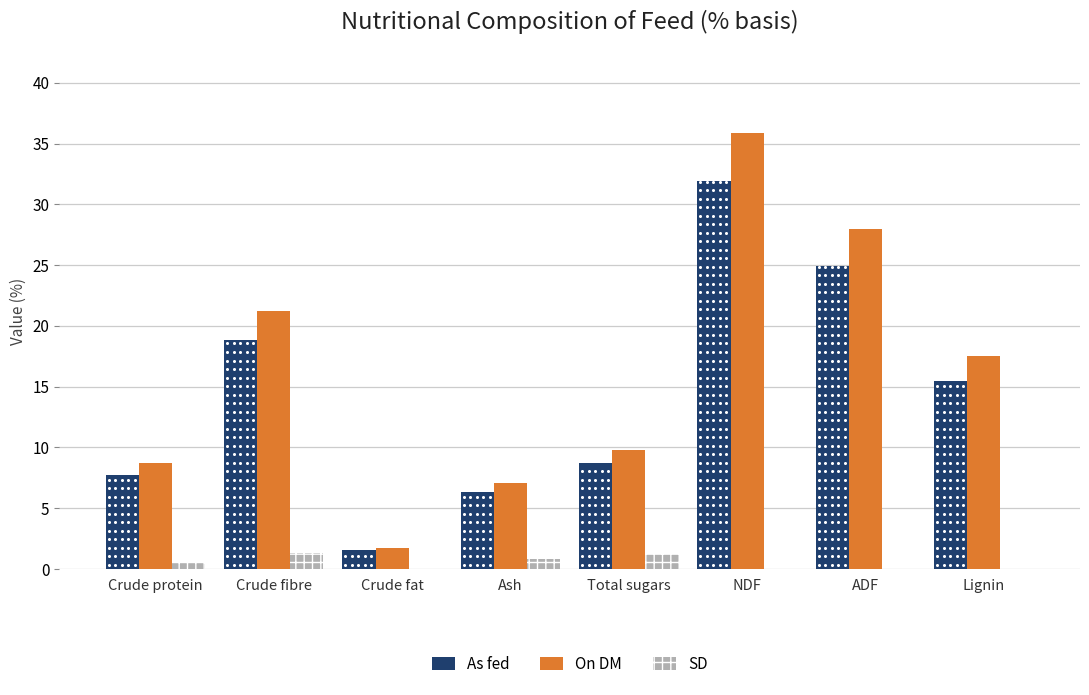

At which category is the sum across all series the highest?

NDF